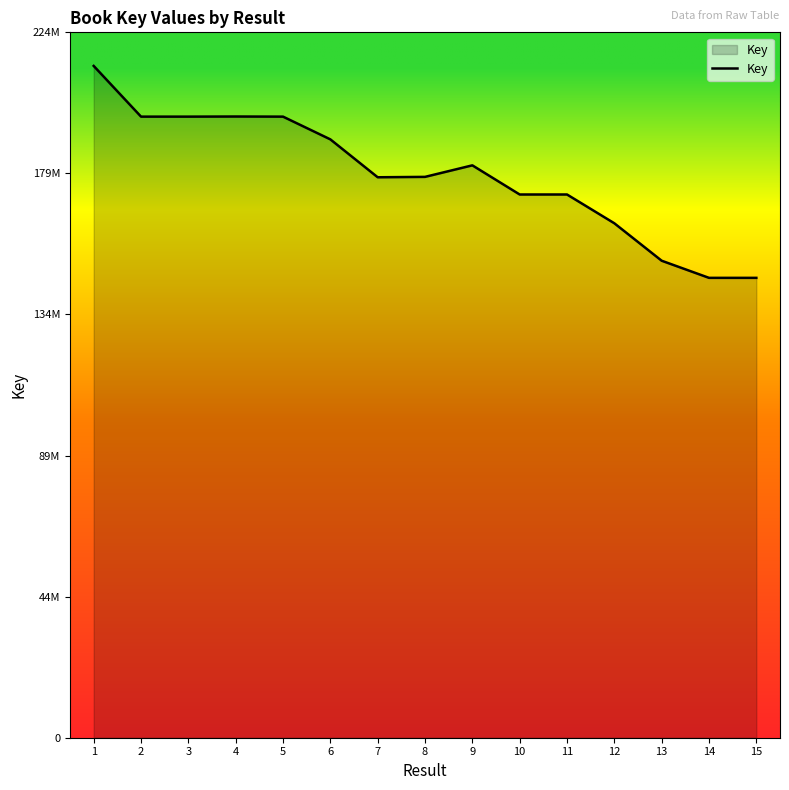

Read the value at 2, to the nearest 100.

197640100